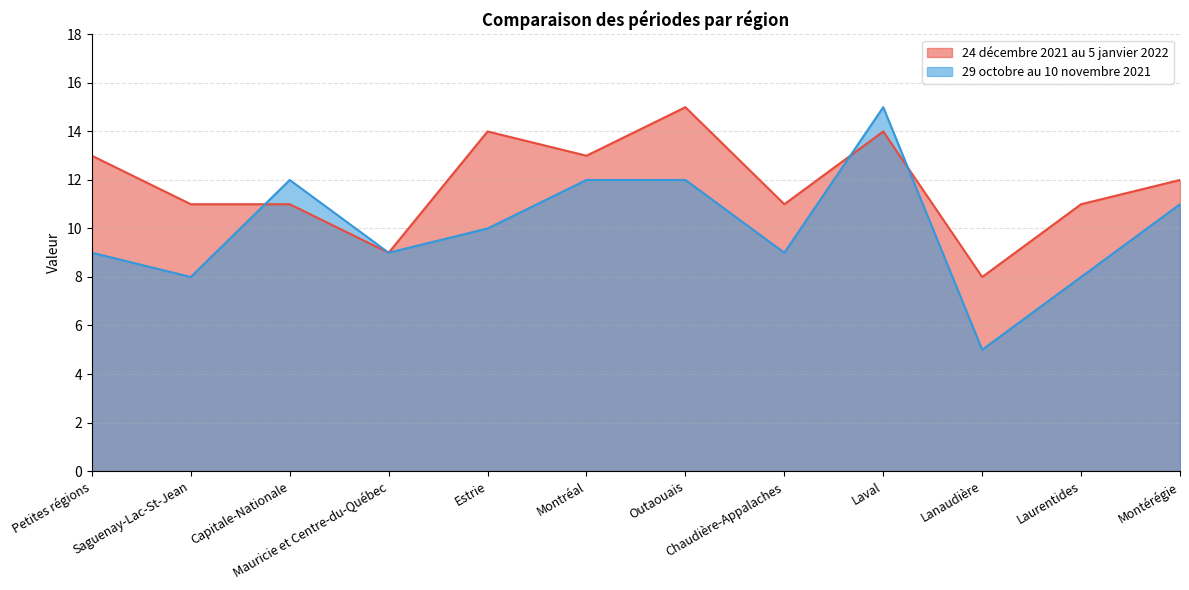

At which category does the chart reach its minimum across all series?

Lanaudière